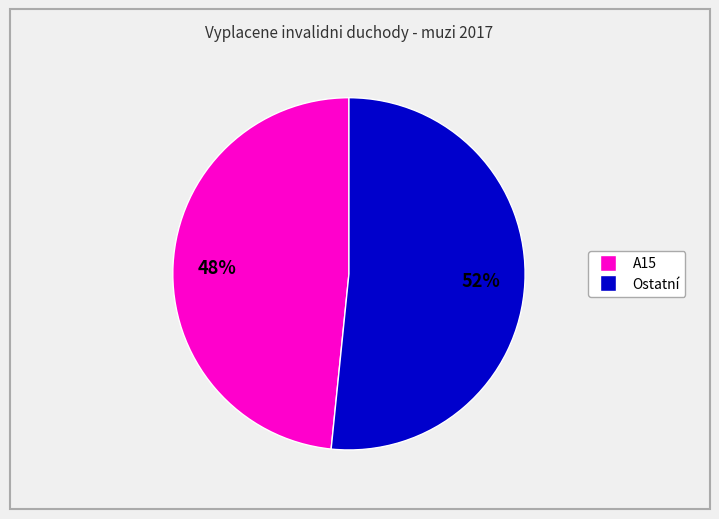

Does any single category account for the majority?

Yes